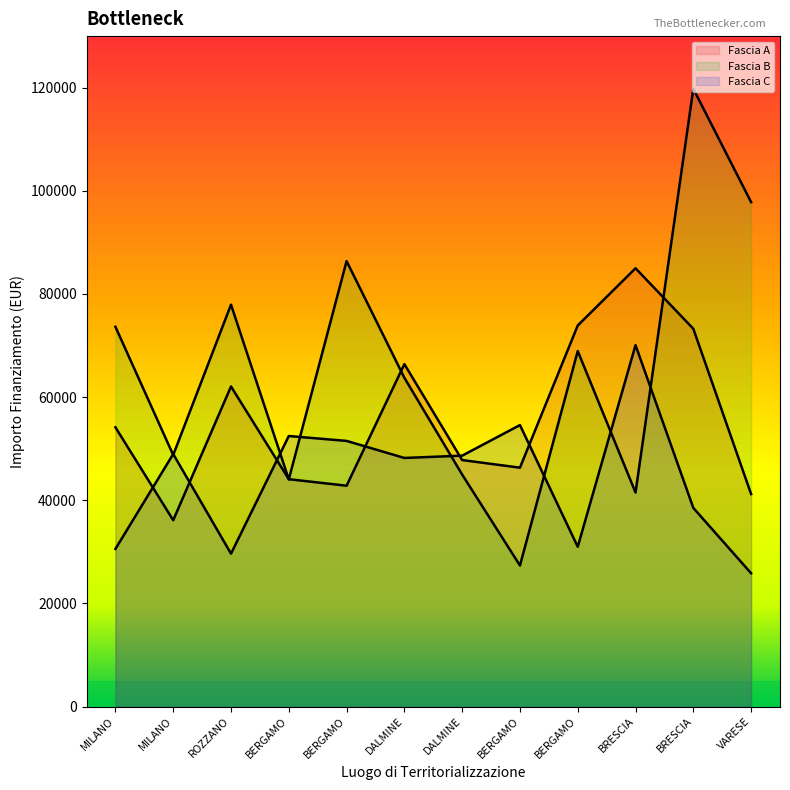

At BERGAMO, list the series in order from largest to smallest.

Fascia C, Fascia A, Fascia B